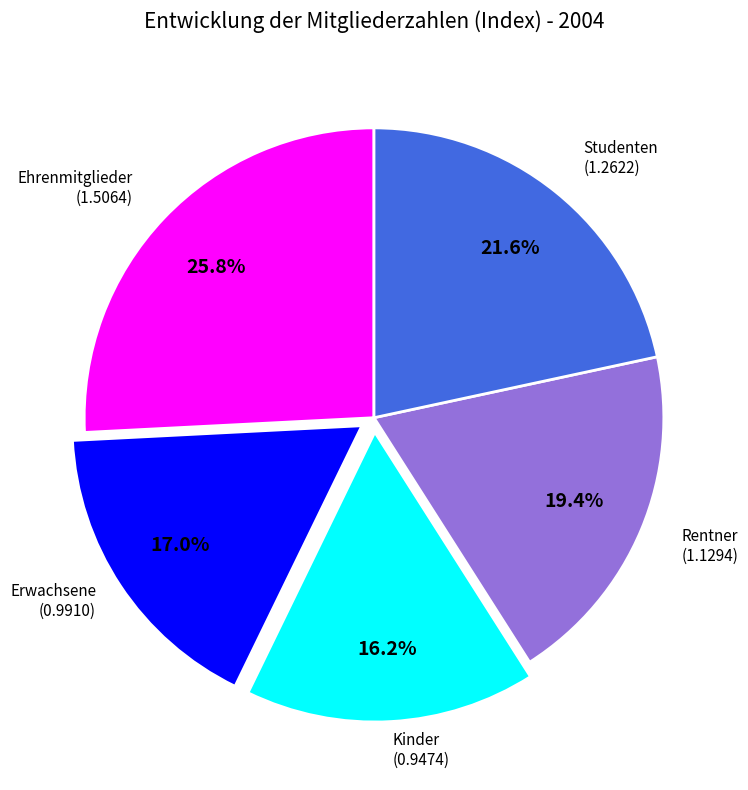

Is there any slice that represents more than half of the pie?

No